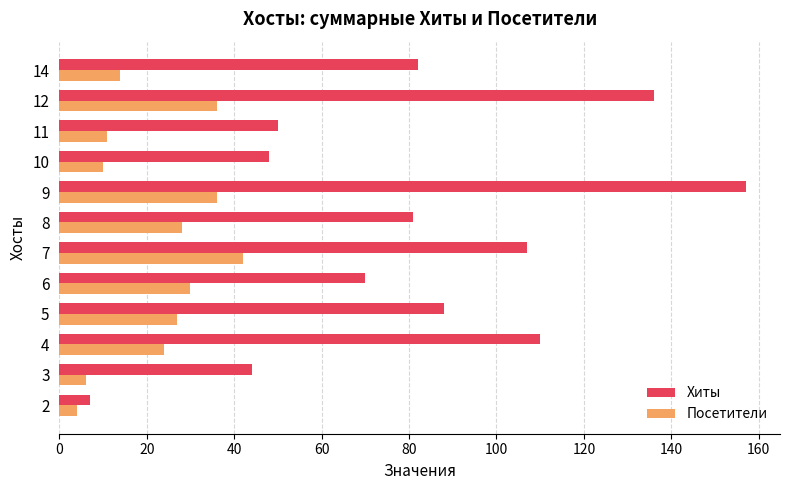

Which series has the widest spread of values?

Хиты